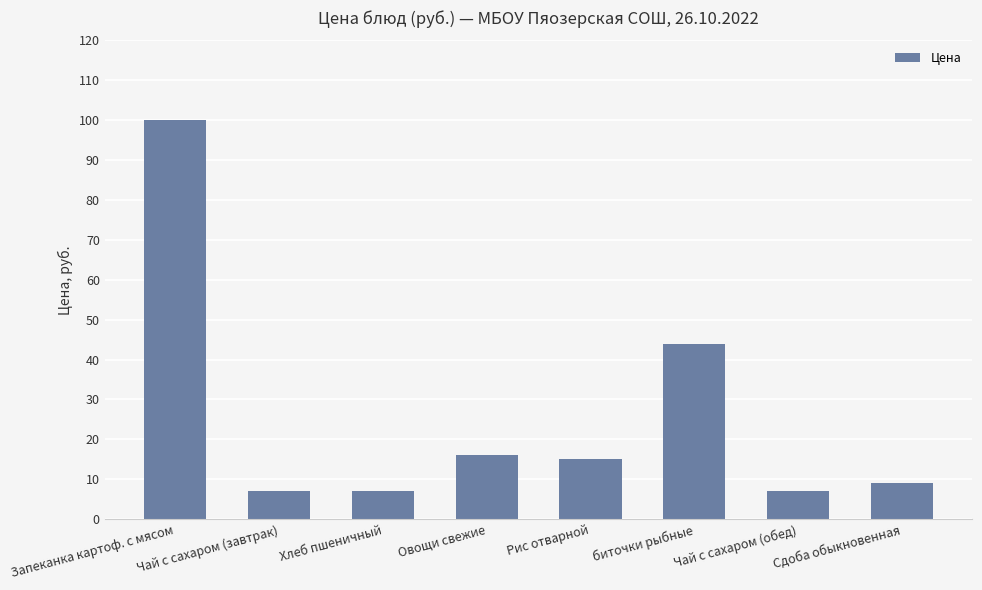

At which category does the chart reach its peak across all series?

Запеканка картоф. с мясом